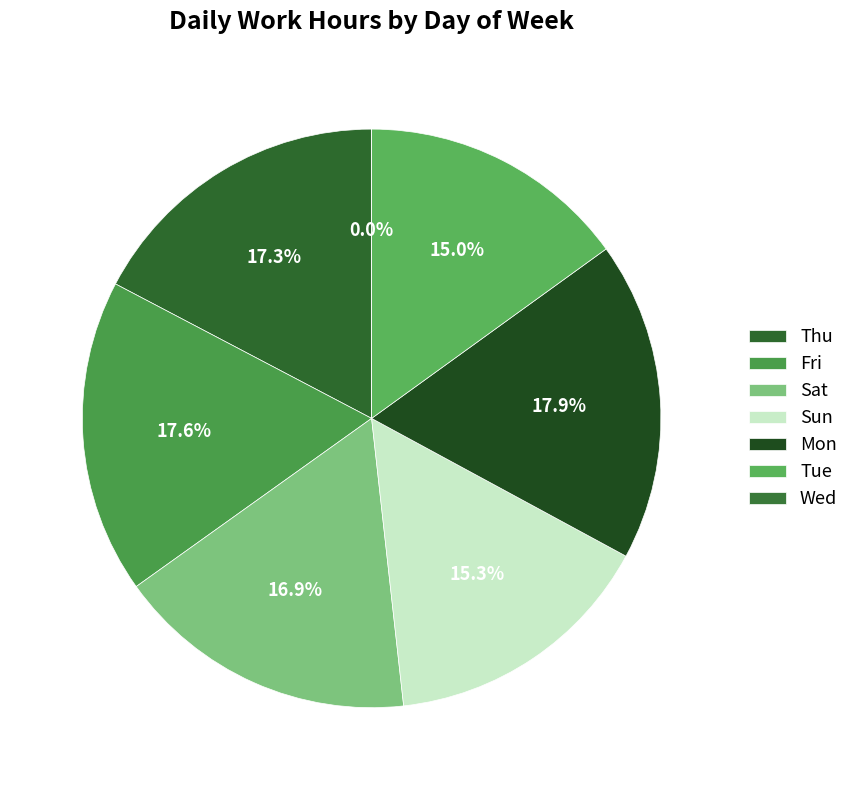

The Sun slice represents 15% of the pie. True or false?

True